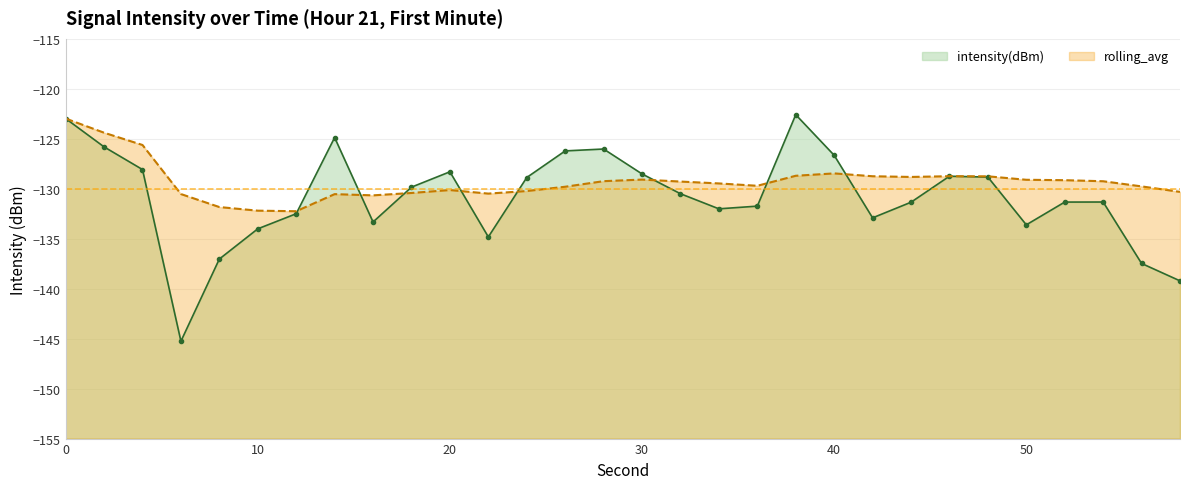

Reading left to right, extract all data points from this chart.

intensity(dBm): 0=-123.0	2=-125.8	4=-128.1	6=-145.3	8=-137.0	10=-134.0	12=-132.5	14=-124.9	16=-133.3	18=-129.8	20=-128.3	22=-134.8	24=-128.9	26=-126.2	28=-126.0	30=-128.5	32=-130.5	34=-132.0	36=-131.7	38=-122.6	40=-126.7	42=-132.9	44=-131.3	46=-128.7	48=-128.8	50=-133.6	52=-131.3	54=-131.3	56=-137.5	58=-139.2
rolling_avg: 0=-123.0	2=-124.4	4=-125.6	6=-130.5	8=-131.8	10=-132.2	12=-132.2	14=-130.5	16=-130.7	18=-130.4	20=-130.1	22=-130.5	24=-130.2	26=-129.8	28=-129.2	30=-129.1	32=-129.3	34=-129.5	36=-129.7	38=-128.7	40=-128.5	42=-128.7	44=-128.8	46=-128.7	48=-128.8	50=-129.1	52=-129.1	54=-129.2	56=-129.8	58=-130.3